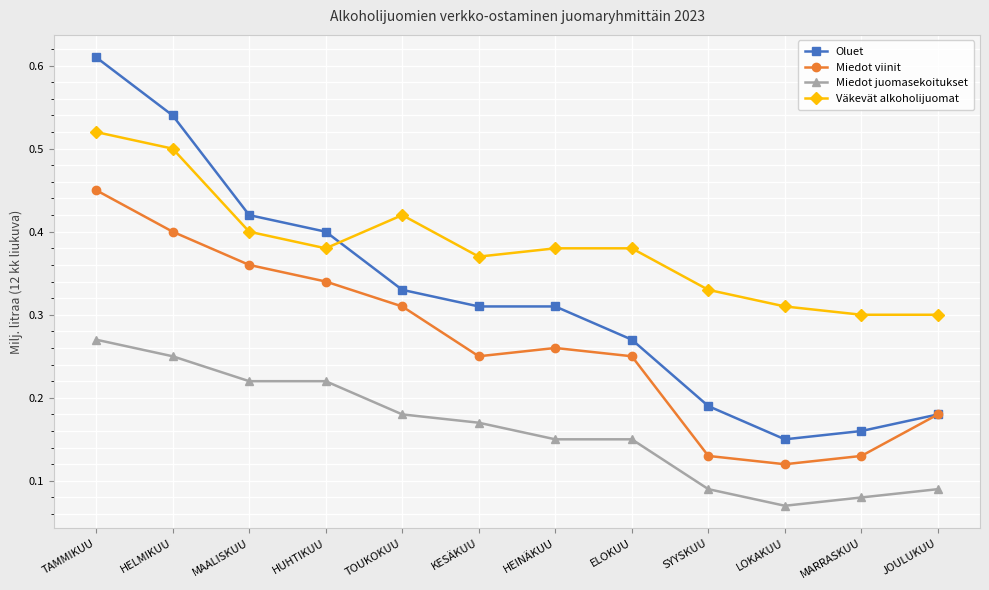

At which category is the sum across all series the highest?

TAMMIKUU